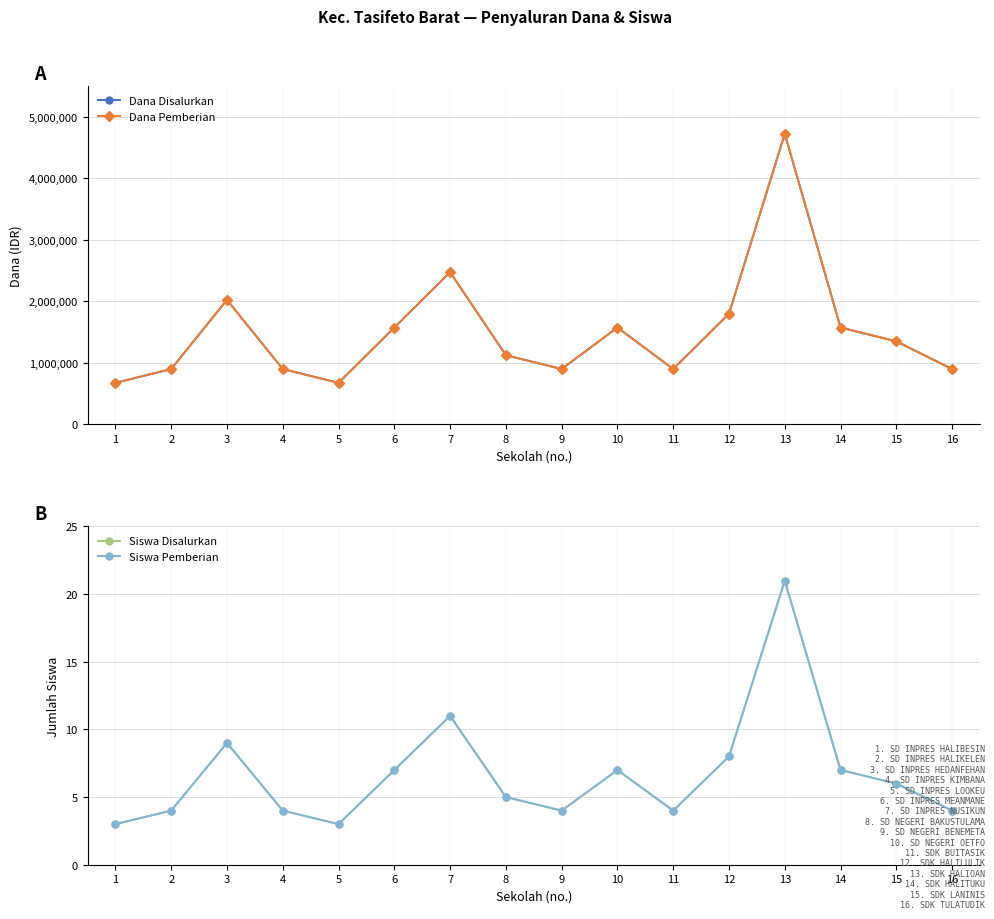

The value of Siswa Pemberian at 10 is 5. True or false?

False